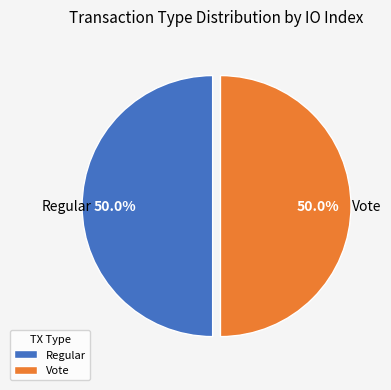

What is the ratio of the value at Regular to the value at Vote?

1.0